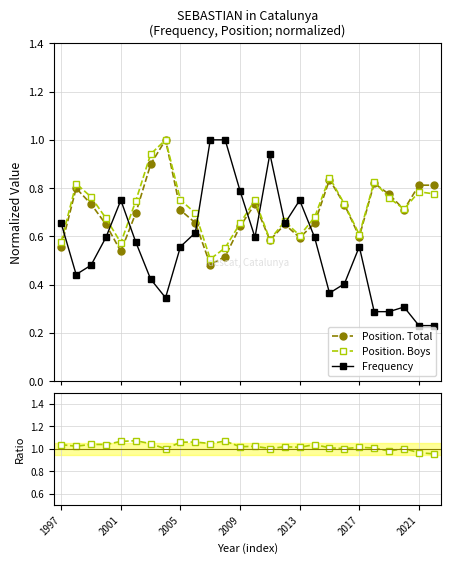

At which category does the chart reach its minimum across all series?

2021